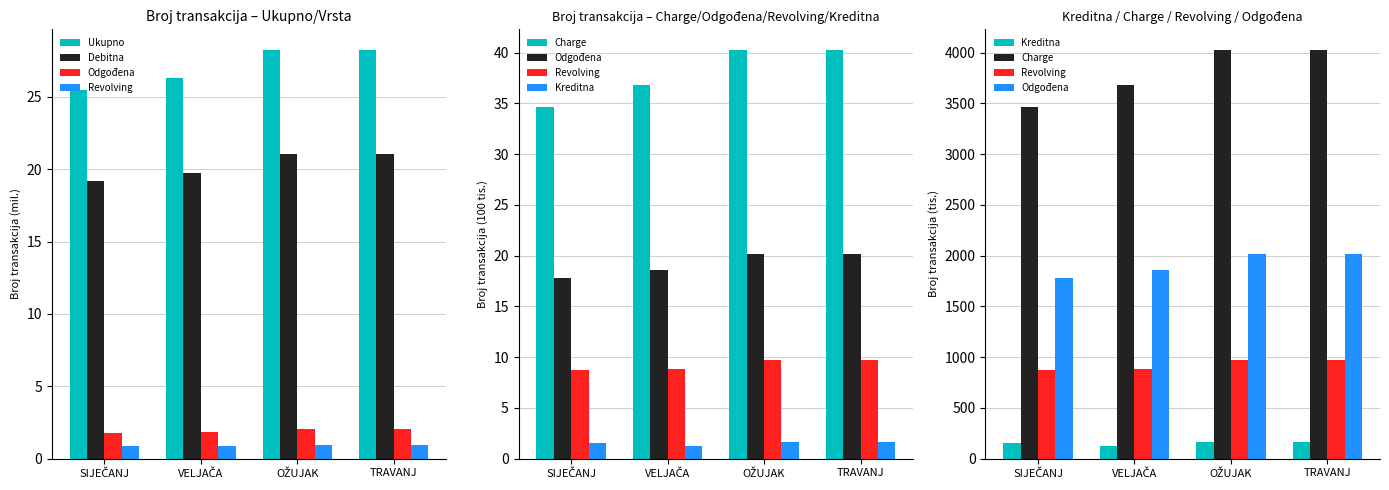

What is the approximate value of Revolving at OŽUJAK?

975.0